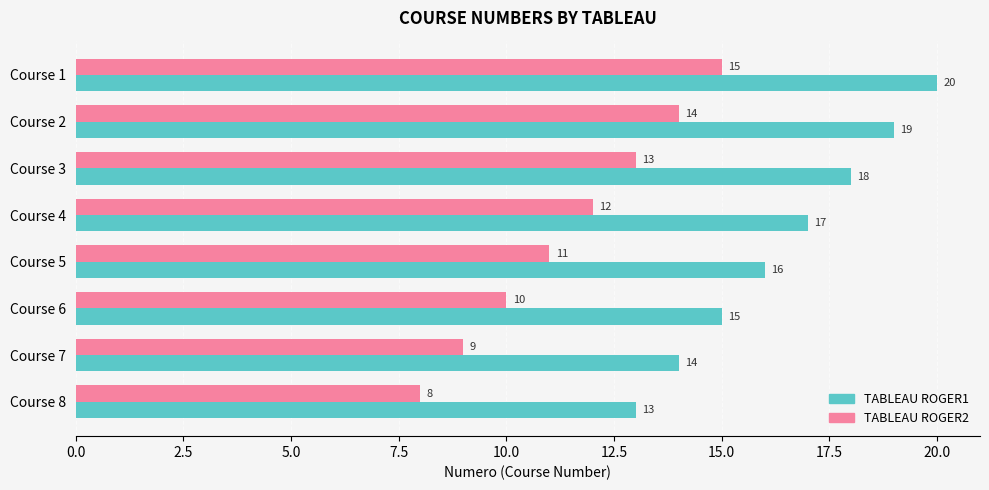

Which label corresponds to the smallest value in the chart?

Course 8